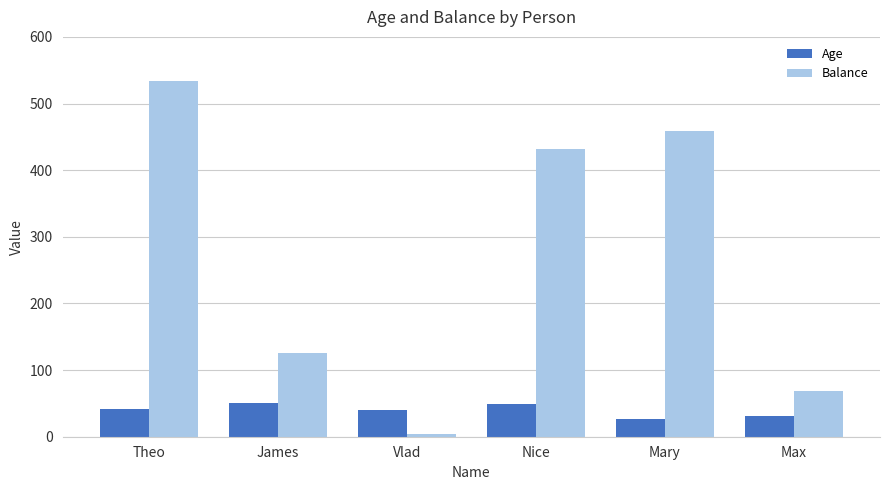

What is the minimum value shown in the chart?

4.2